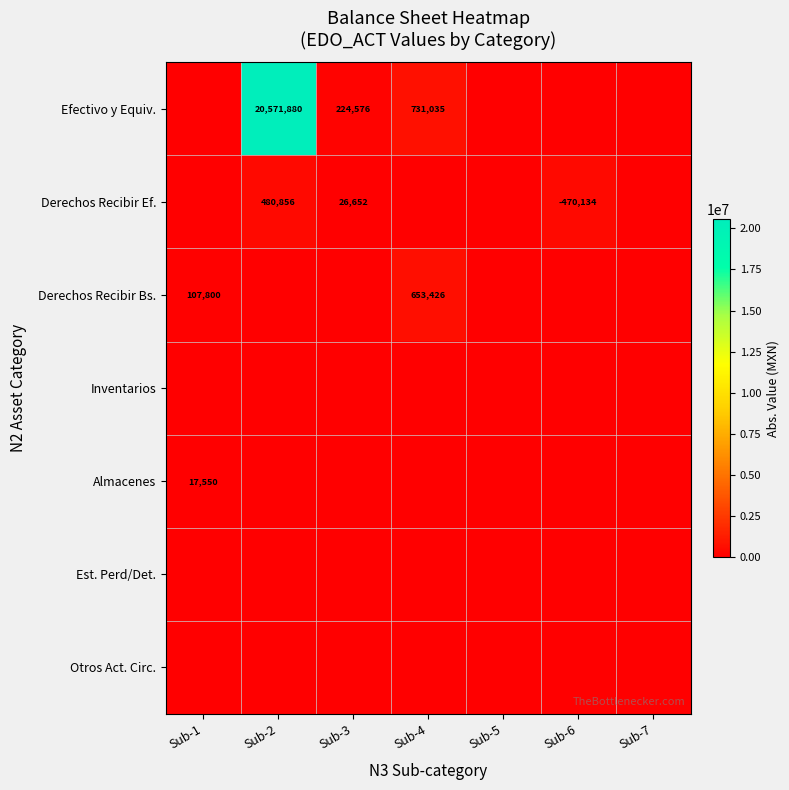

The Efectivo y Equiv. series shows 287959 at Sub-4. True or false?

False